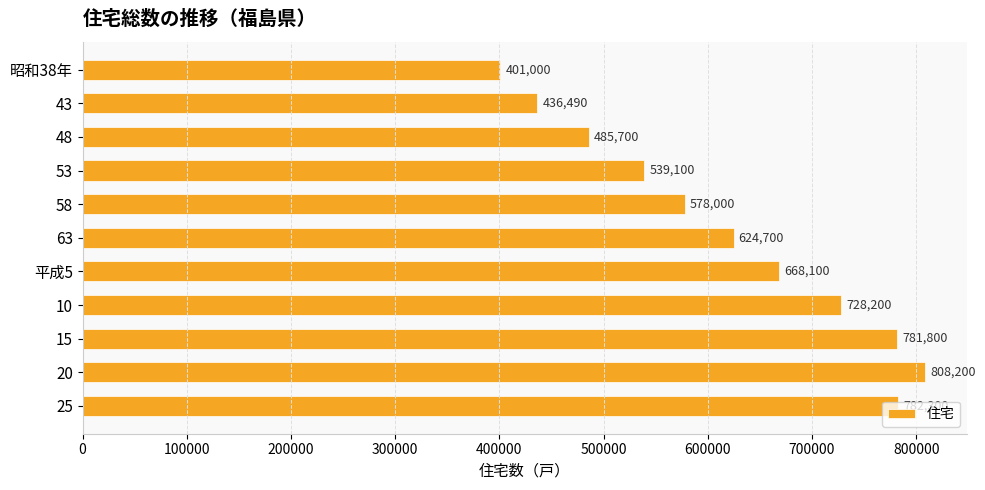

Rank the categories by value from lowest to highest.

昭和38年, 43, 48, 53, 58, 63, 平成5, 10, 15, 25, 20